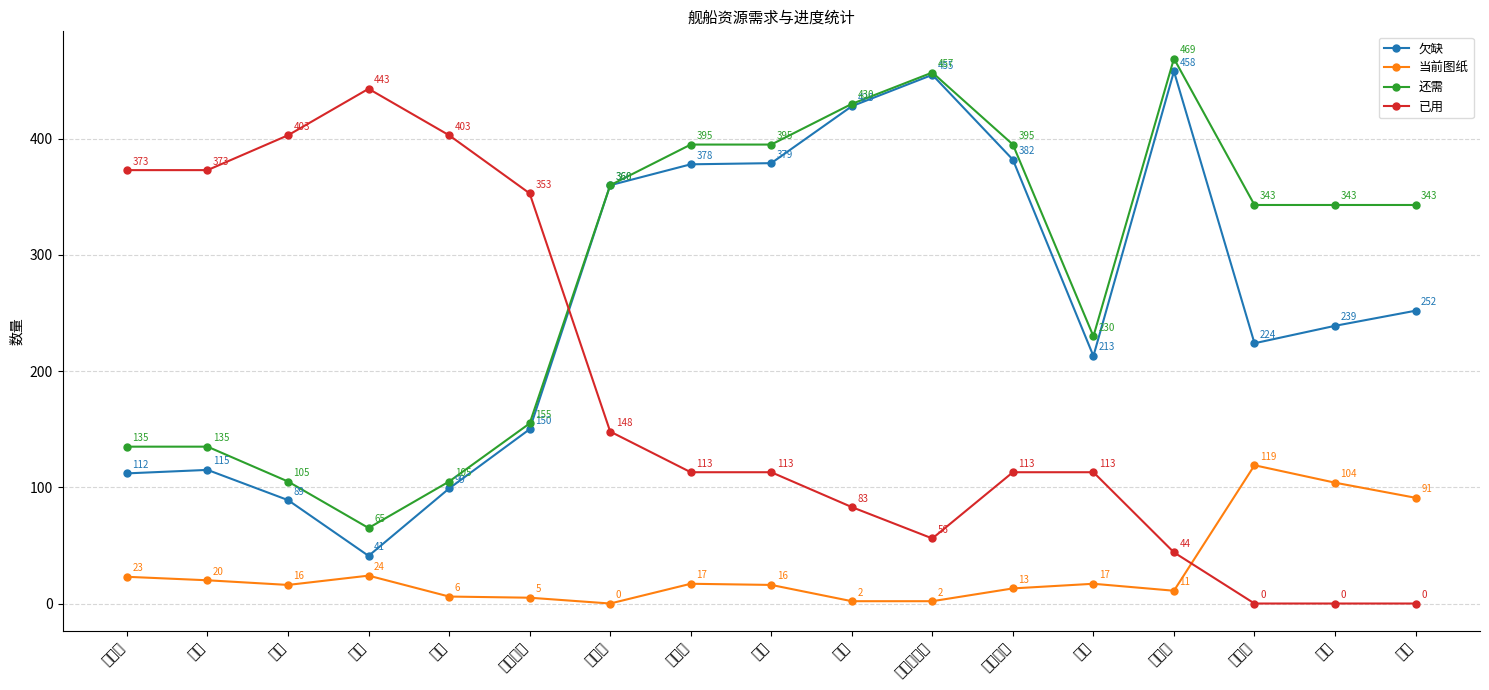

List the series in order of their peak value, lowest first.

当前图纸, 已用, 欠缺, 还需